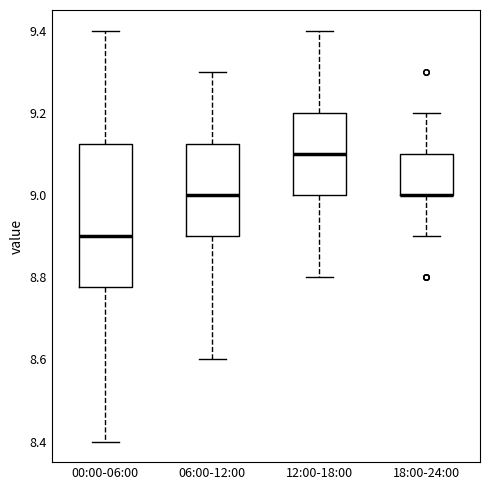

Reading left to right, read every box against the y-axis: the position of its median line, the range the box covers, and the ends of its whiskers. The values are not printed on the chart, so give them approximately, as read against the axis.

00:00-06:00: median 8.90, box 8.78 to 9.12, whiskers 8.40 to 9.40
06:00-12:00: median 9.00, box 8.90 to 9.12, whiskers 8.60 to 9.30
12:00-18:00: median 9.10, box 9.00 to 9.20, whiskers 8.80 to 9.40
18:00-24:00: median 9.00 (drawn on the box's lower edge), box 9.00 to 9.10, whiskers 8.90 to 9.20